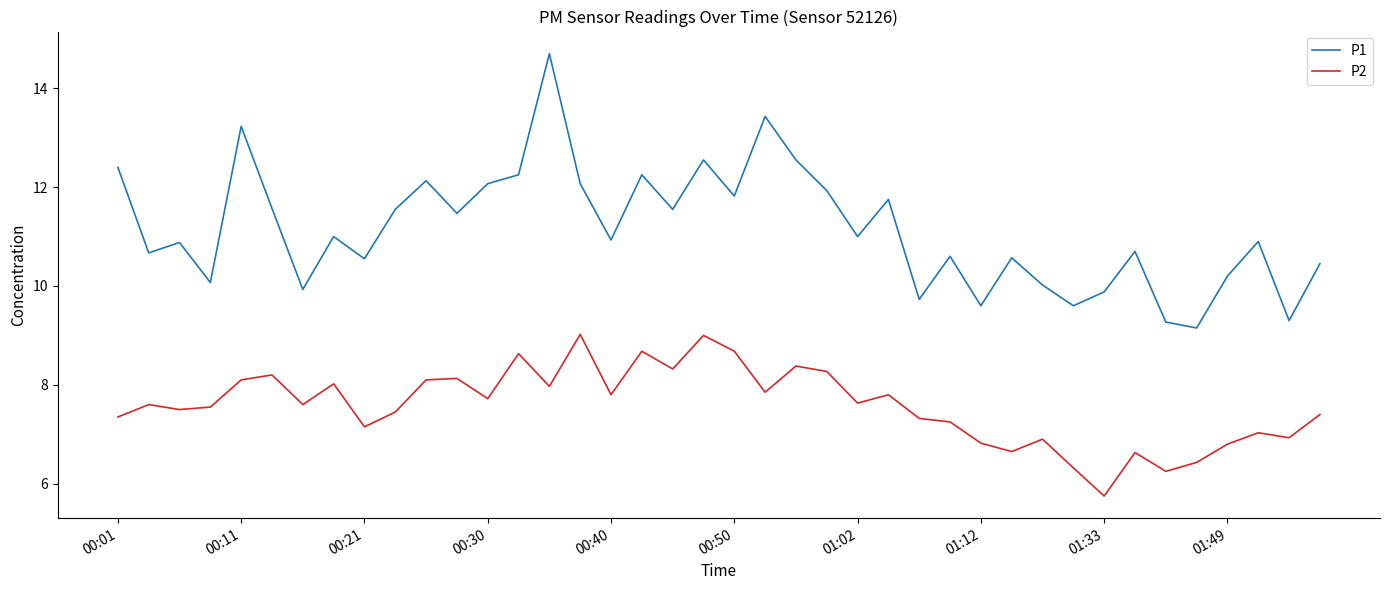

True or false: P2 and P1 intersect in this chart.

False